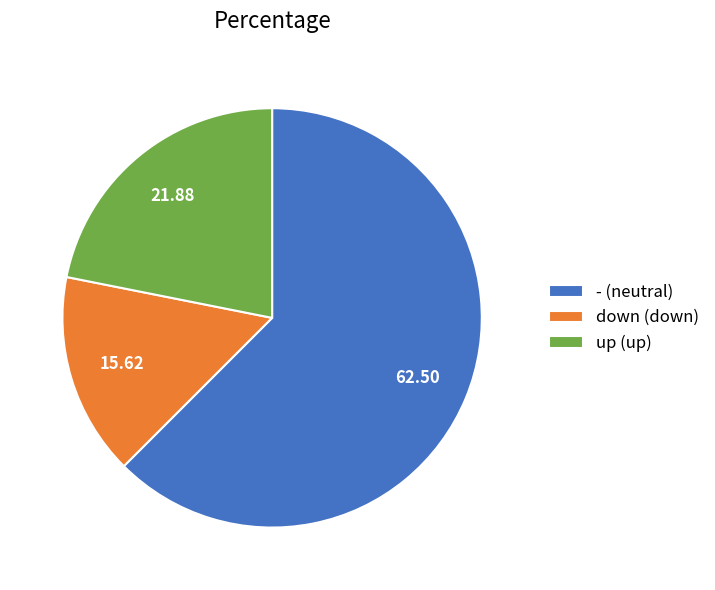

Combined, do up and down account for over 50%?

No